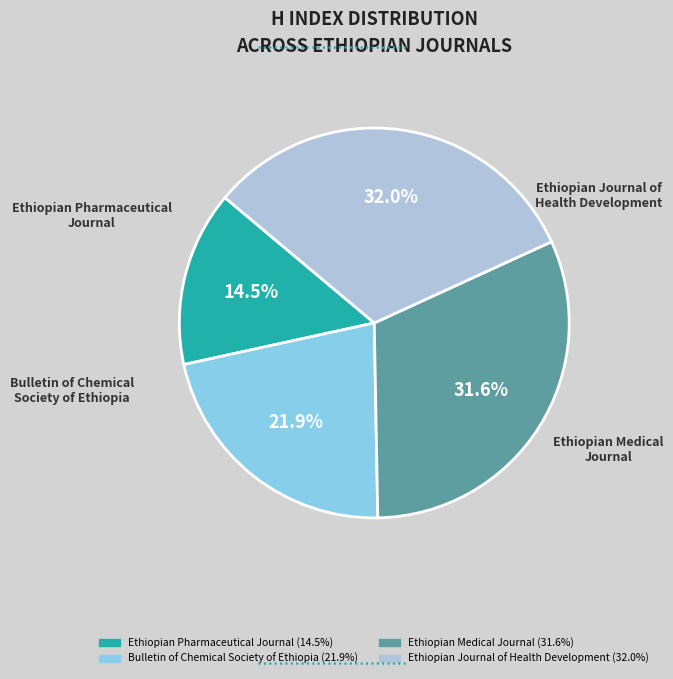

Is there a majority slice in this chart?

No